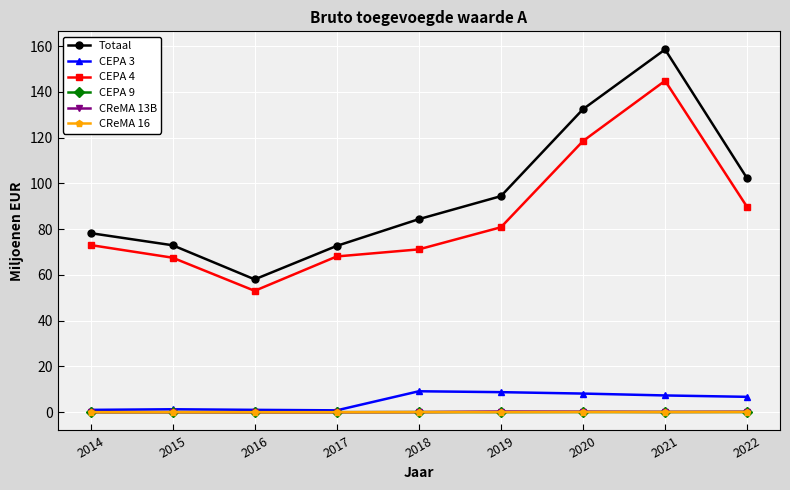

Is this an area chart (filled region under the line)?

No